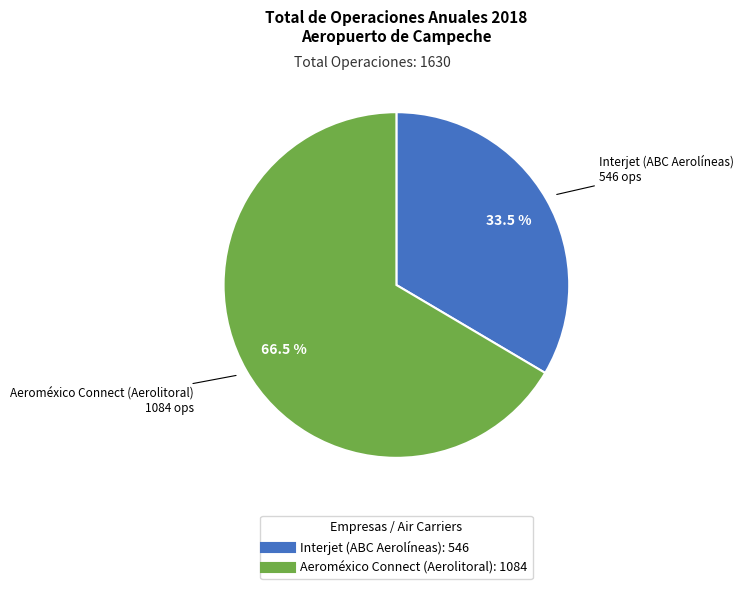

Is there a majority slice in this chart?

Yes